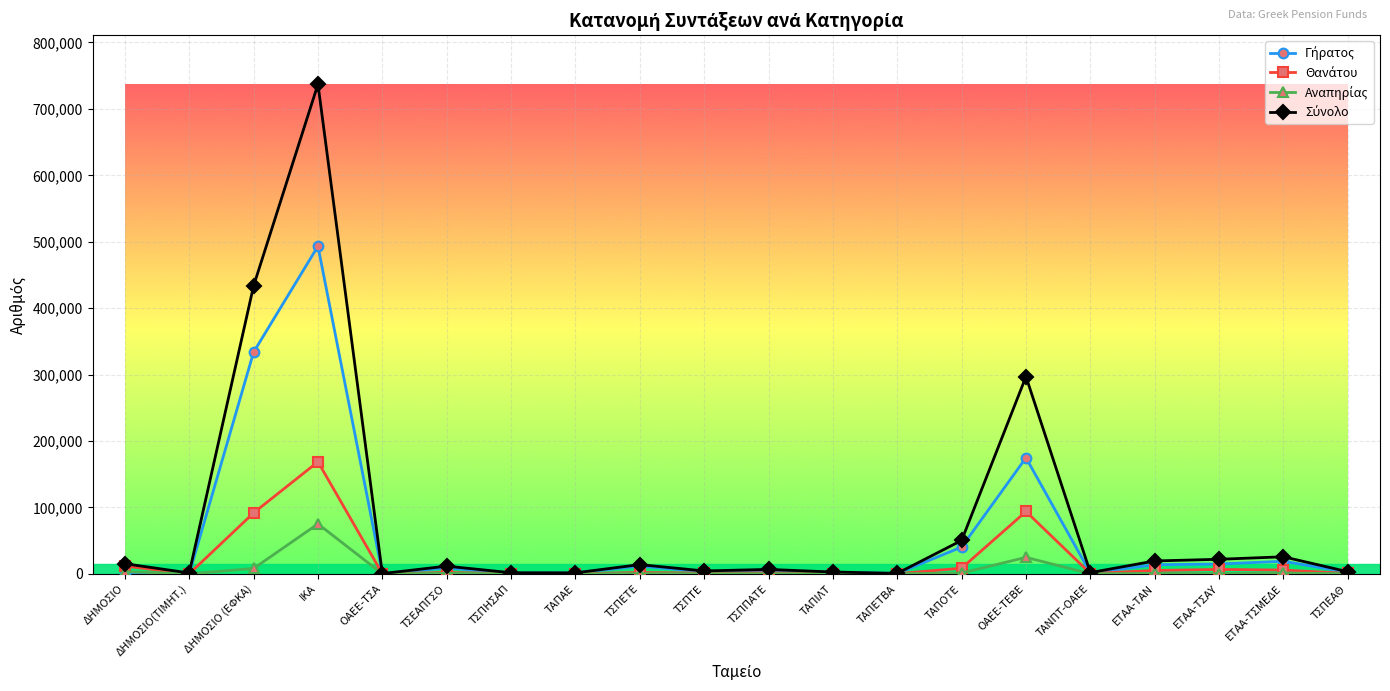

What is the label of the 1st point from the left?

ΔΗΜΟΣΙΟ